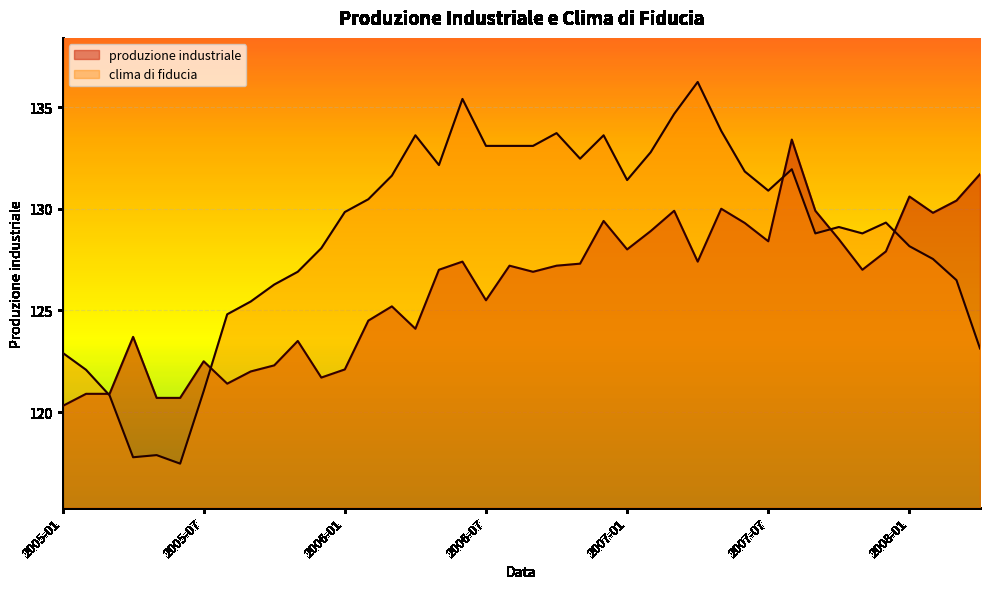

True or false: clima di fiducia has a value of 27.1 at 2005-10.

False